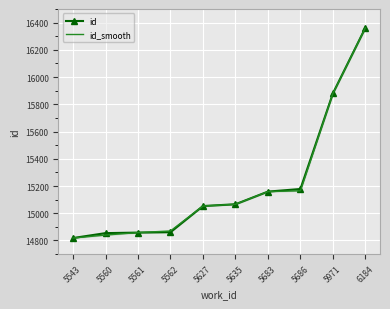

True or false: id and id_smooth intersect in this chart.

False